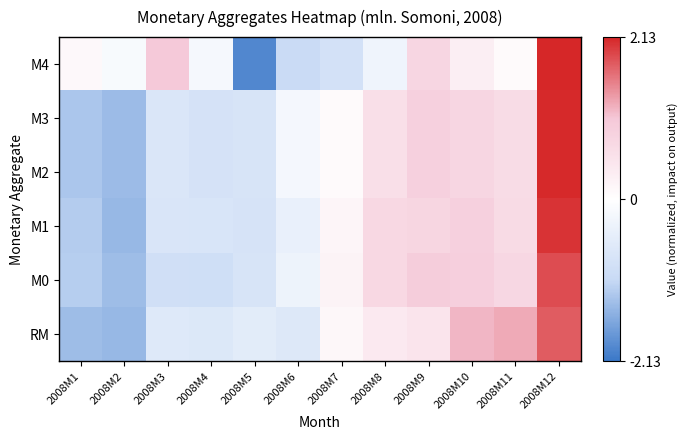

Count the number of categories in the chart.

12